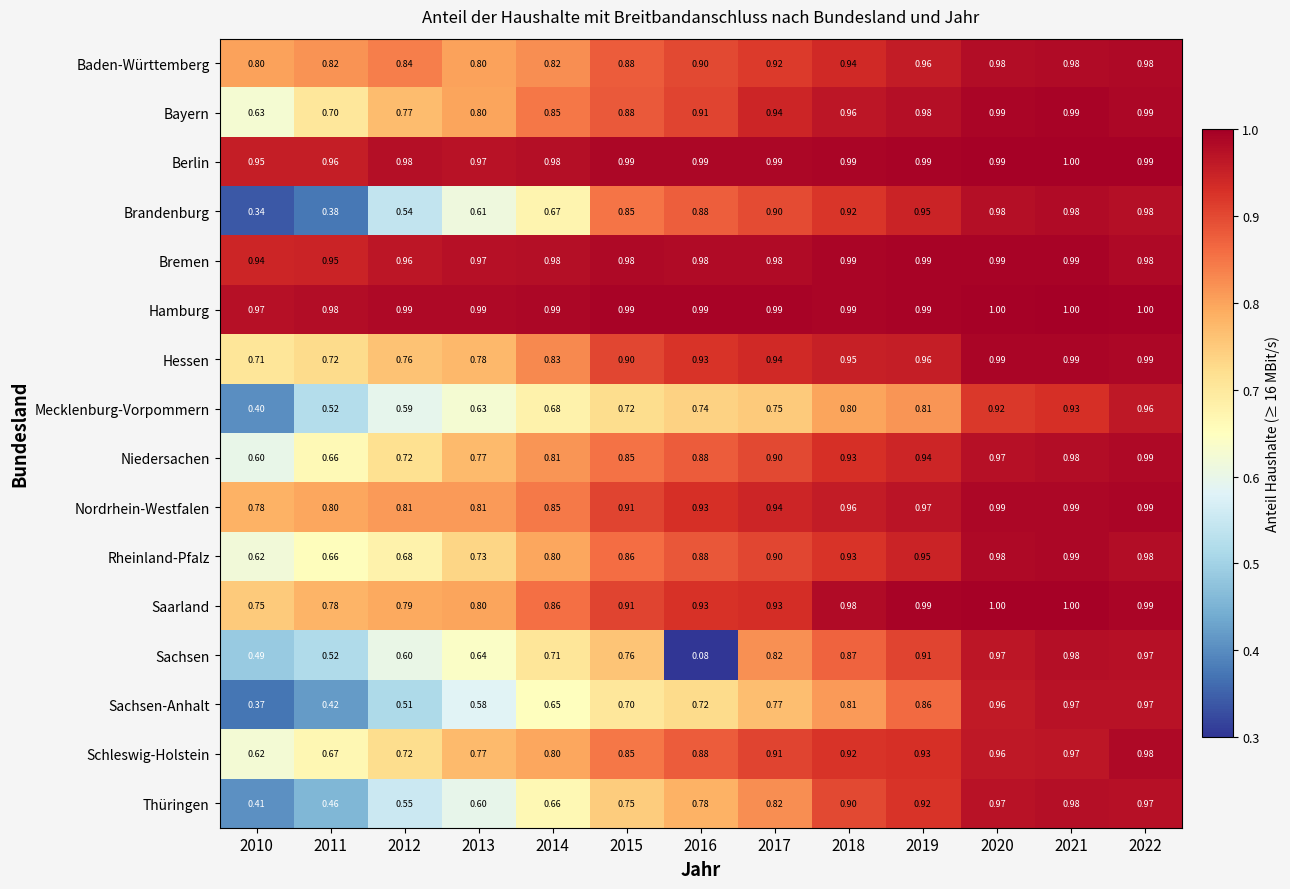

How many distinct data groups are displayed?

16